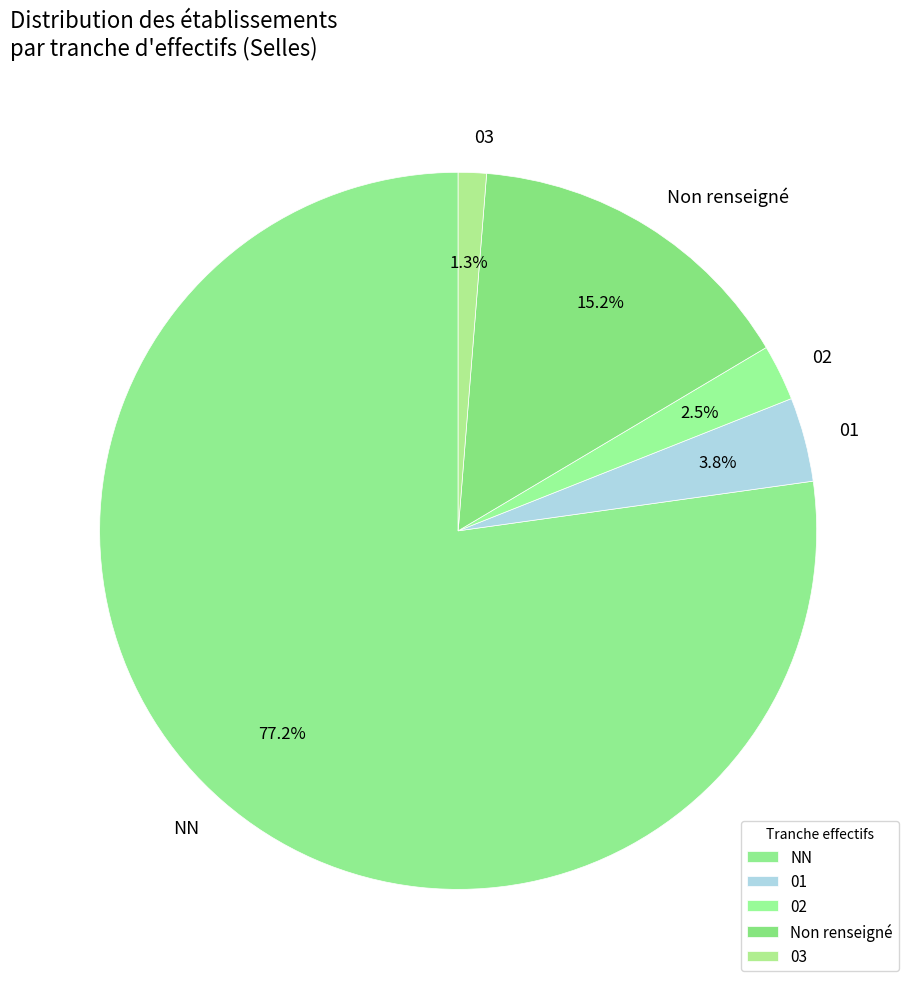

To the nearest percent, what is the combined percentage of 02 and 03?

4%